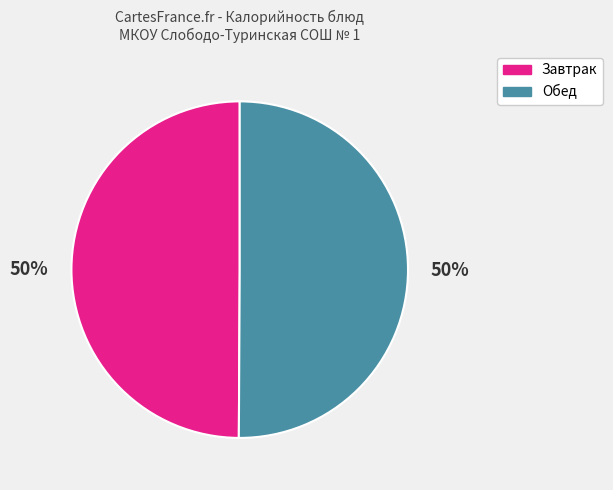

To the nearest percent, what is the average slice percentage?

50%